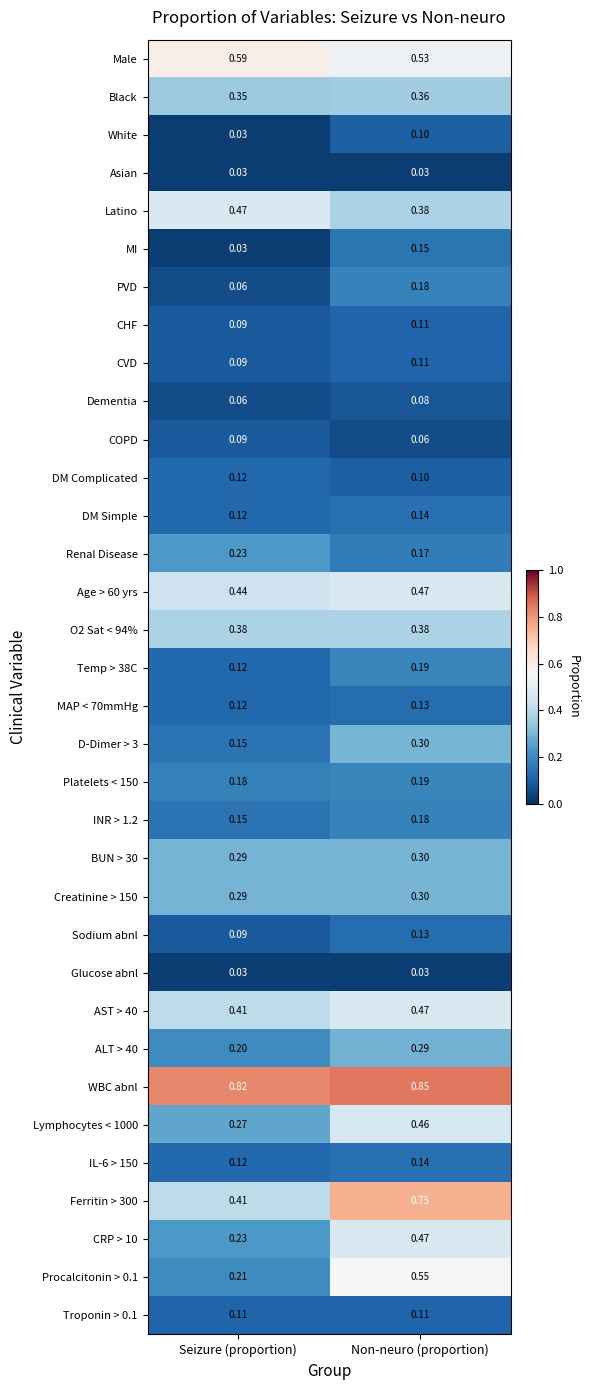

Where is AST > 40 nearest to the value 0?

Seizure (proportion)